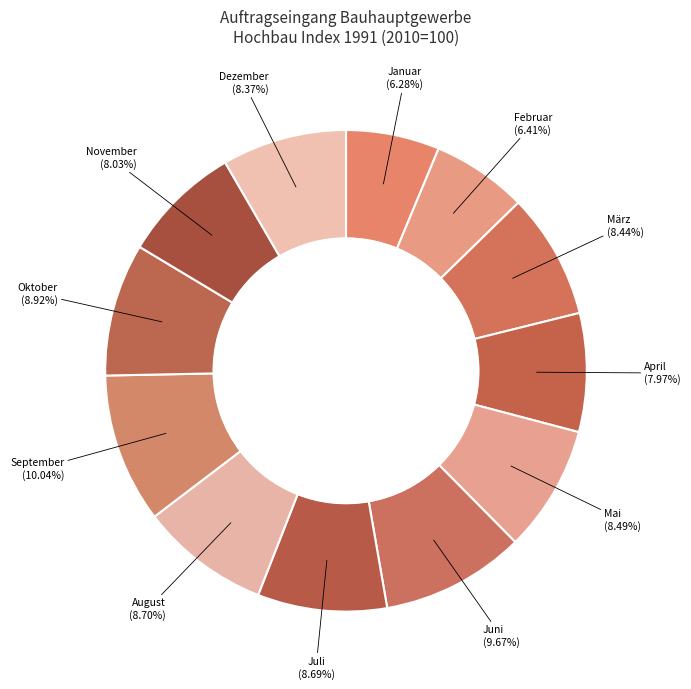

How many slices are in this pie chart?

12